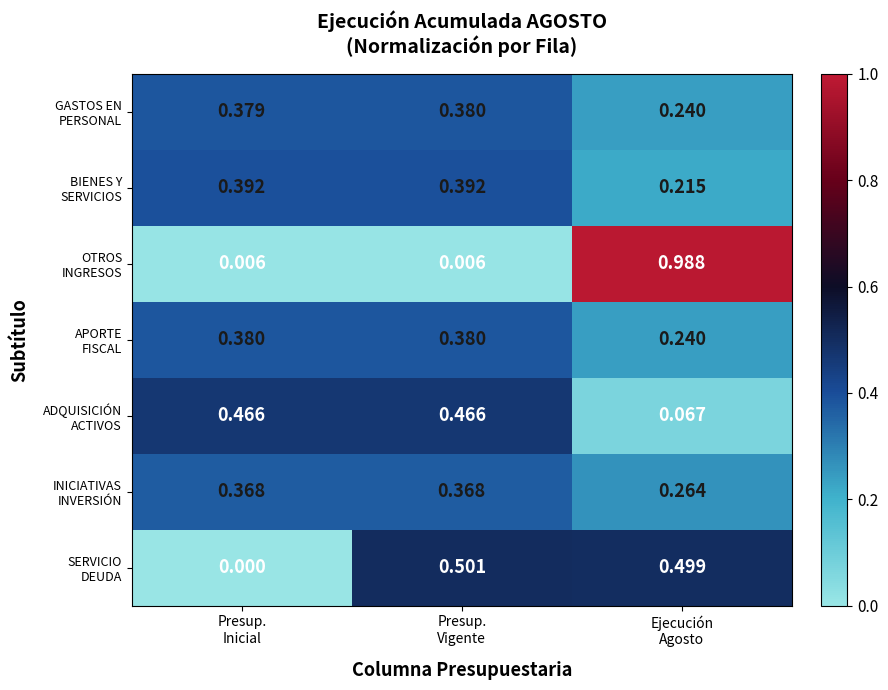

At which category is the sum across all series the highest?

Ejecución
Agosto